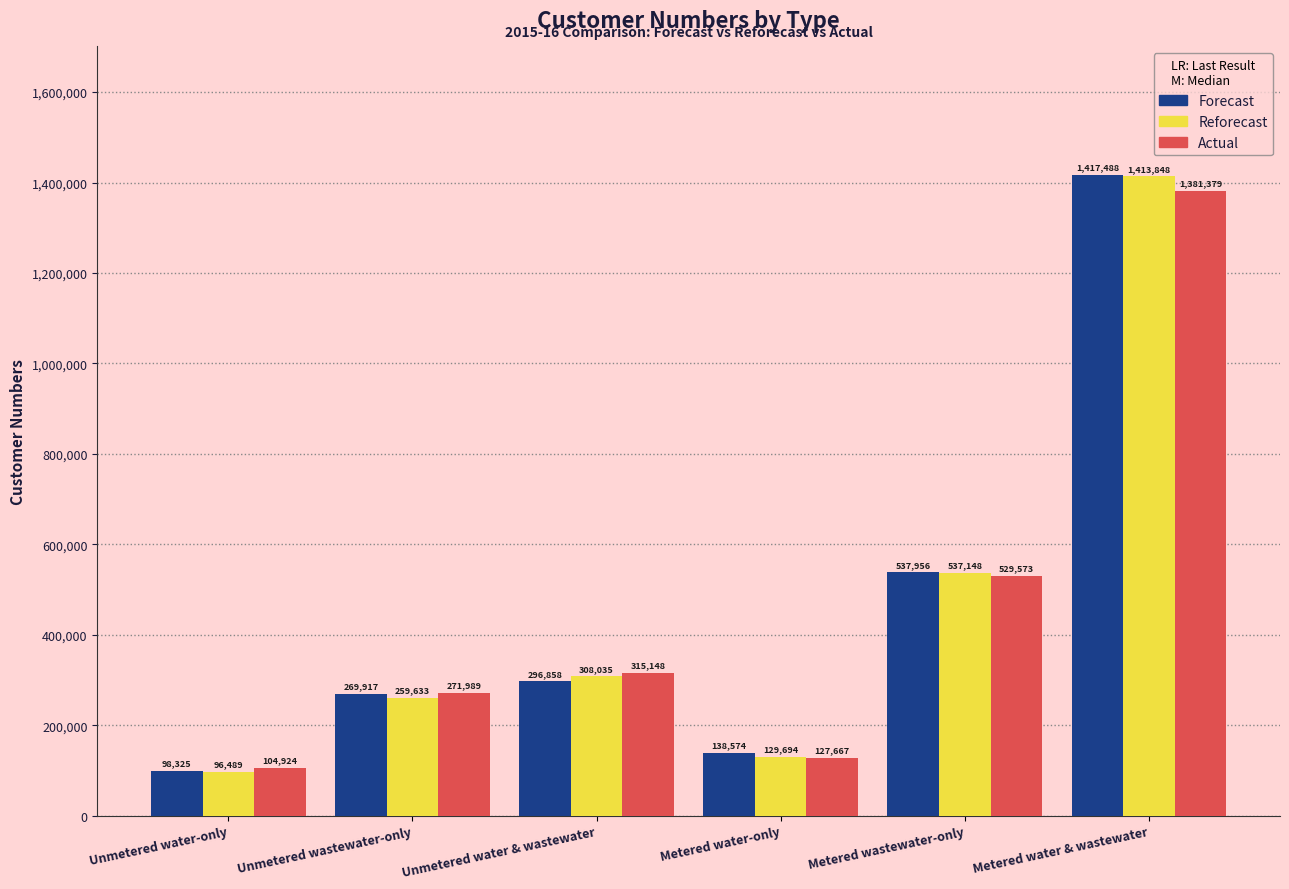

What is the spread (max minus min) of values at Metered water-only?

10907